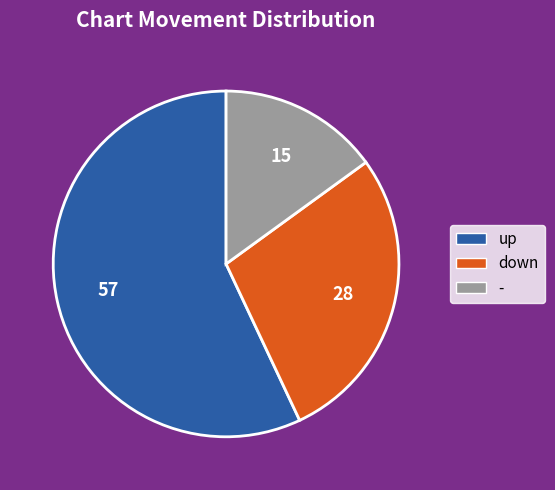

Combined, do down and up account for over 50%?

Yes